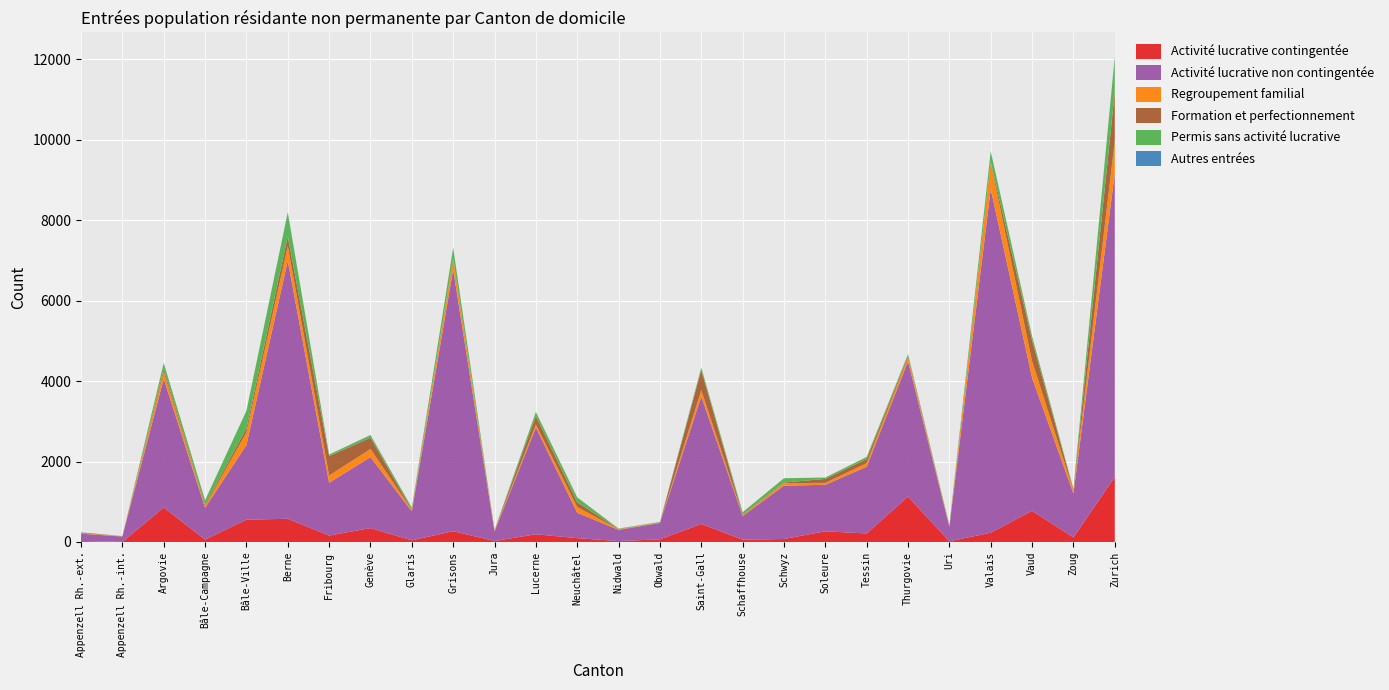

Reading left to right, what are all the values shown in this chart?

Activité lucrative contingentée: 22	1	859	59	554	577	160	345	41	268	24	192	95	23	66	449	57	74	266	211	1129	17	230	773	115	1614
Activité lucrative non contingentée: 183	135	3198	790	1857	6412	1312	1766	719	6503	239	2654	631	279	405	3169	588	1326	1155	1660	3360	362	8547	3310	1089	7543
Regroupement familial: 12	8	172	47	311	371	180	200	35	236	23	73	141	17	9	154	21	63	49	88	97	18	646	409	71	816
Formation et perfectionnement: 18	0	76	37	99	240	481	282	12	40	3	210	120	4	2	504	19	15	98	103	38	0	26	521	24	1214
Permis sans activité lucrative: 5	3	147	105	438	591	40	64	46	263	8	104	123	10	15	56	55	106	33	53	46	23	263	101	18	872
Autres entrées: 0	0	0	0	4	8	1	3	1	5	0	0	0	0	1	2	0	1	1	0	0	0	4	2	2	7